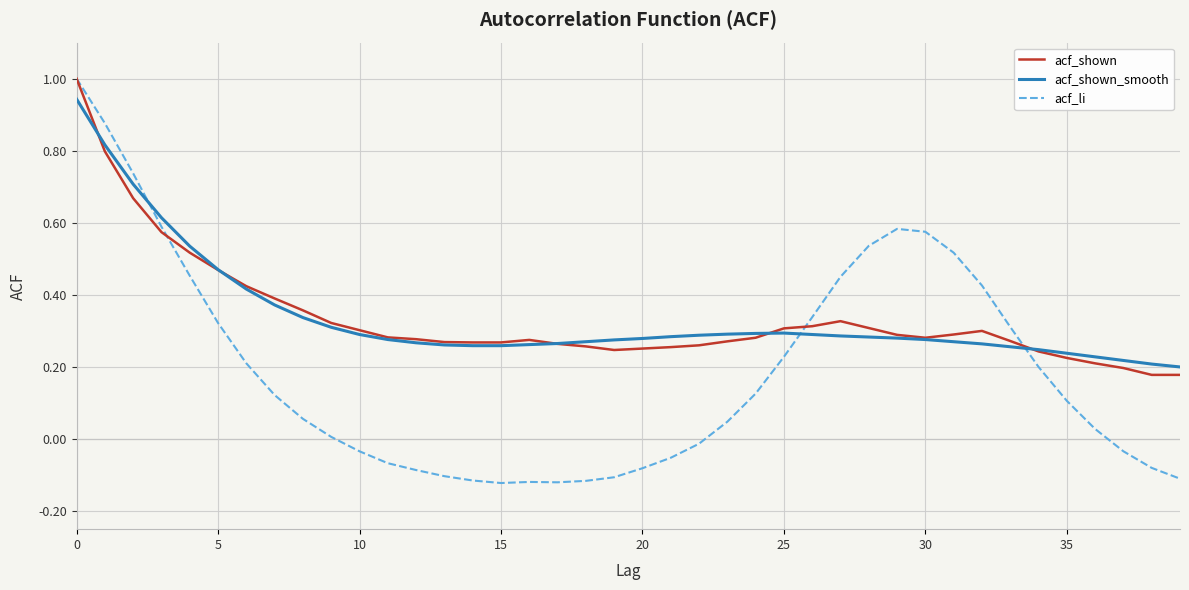

Which series has the widest spread of values?

acf_li